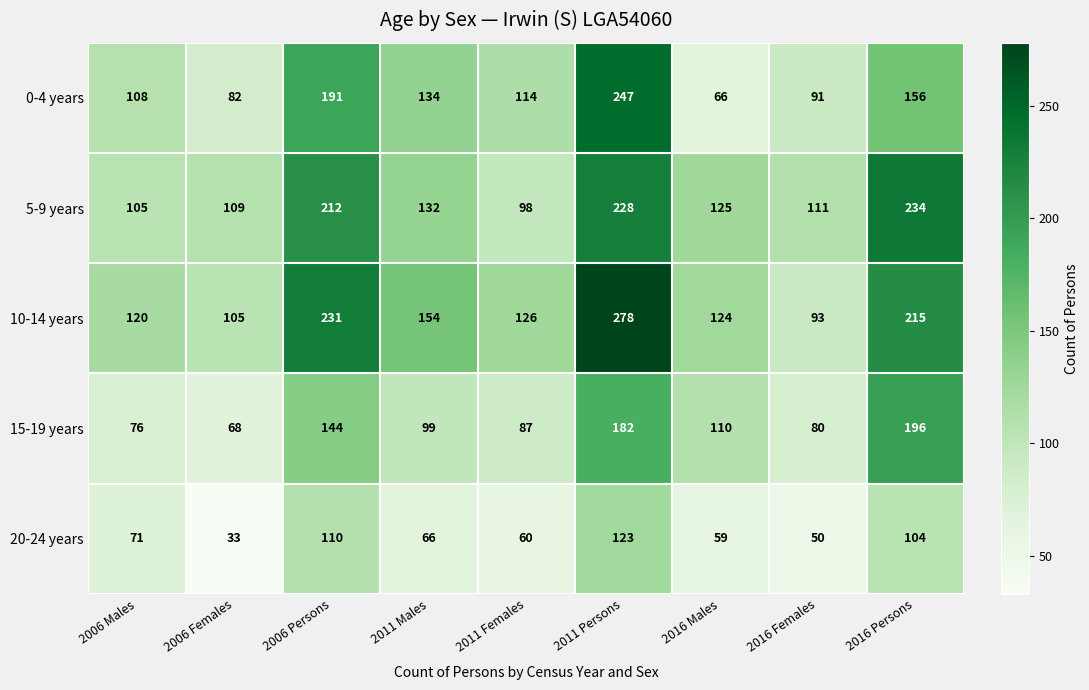

What is the difference between the 5-9 years values at 2011 Males and 2006 Females?

23